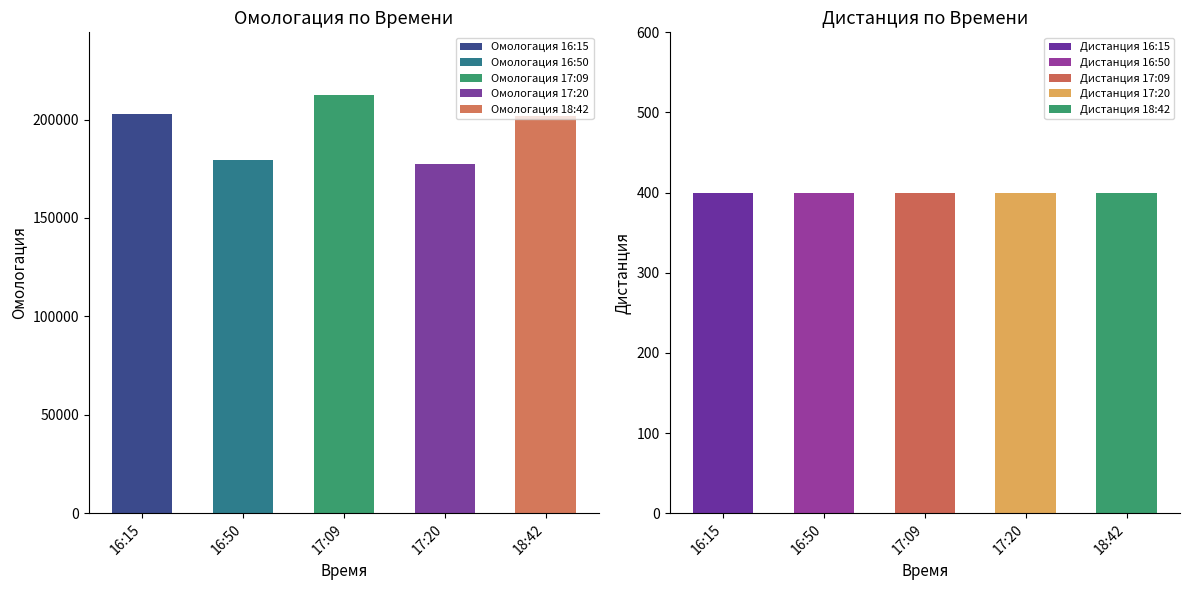

What is the label of the 3rd bar from the left?

17:09